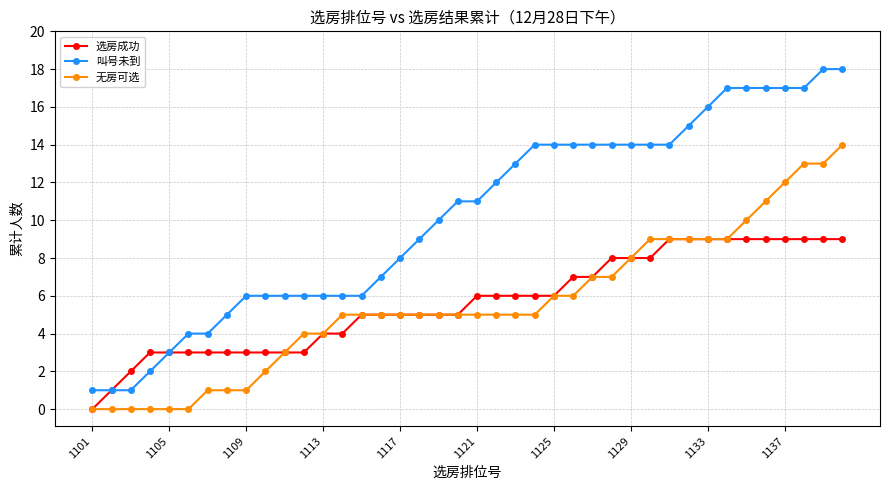

What is the average value of the 叫号未到 series?

10